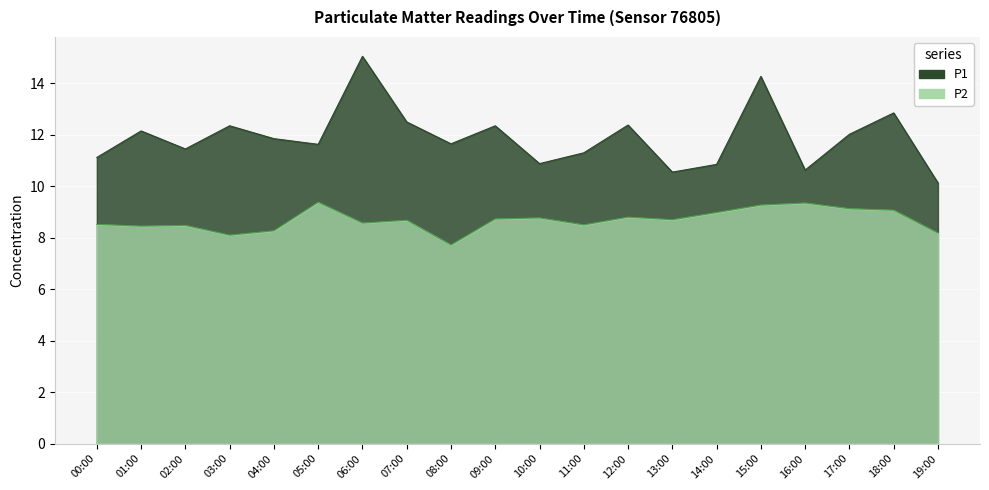

At how many categories does at least one series exceed 10?

20